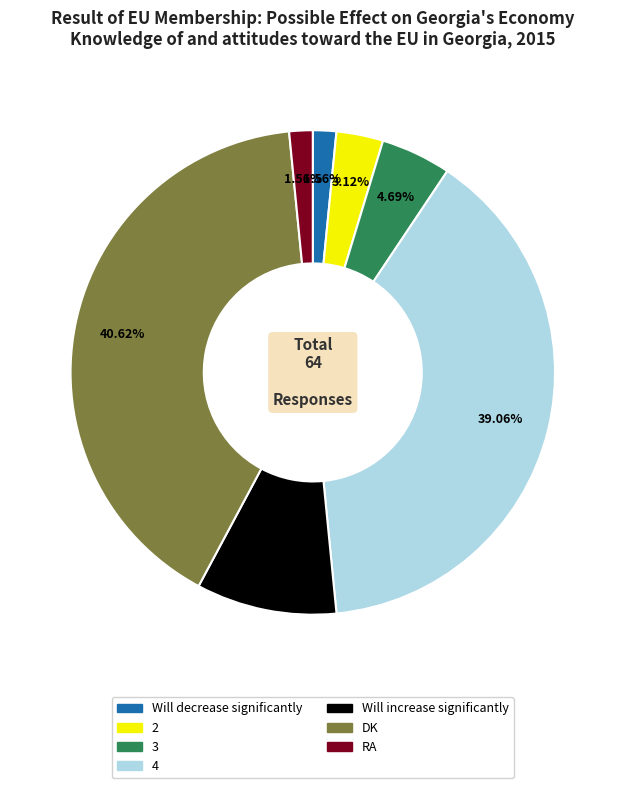

Is the sum of 4 and Will increase significantly greater than half?

No